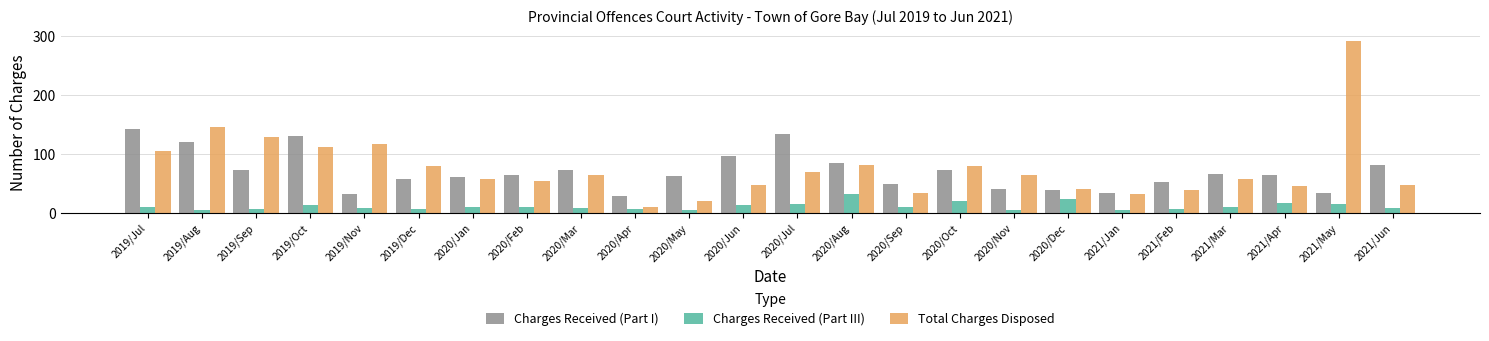

What is the lowest value of the Total Charges Disposed series?

9